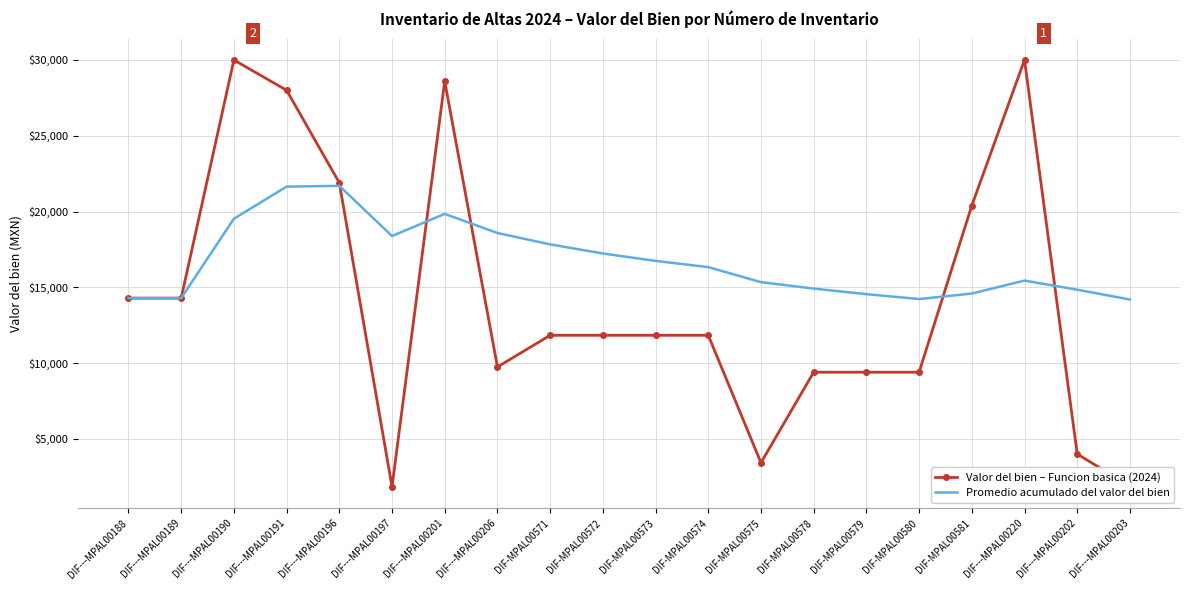

Is the value of Valor del bien – Funcion basica (2024) at DIF-MPAL00581 greater than the value of Promedio acumulado del valor del bien at DIF-MPAL00573?

Yes